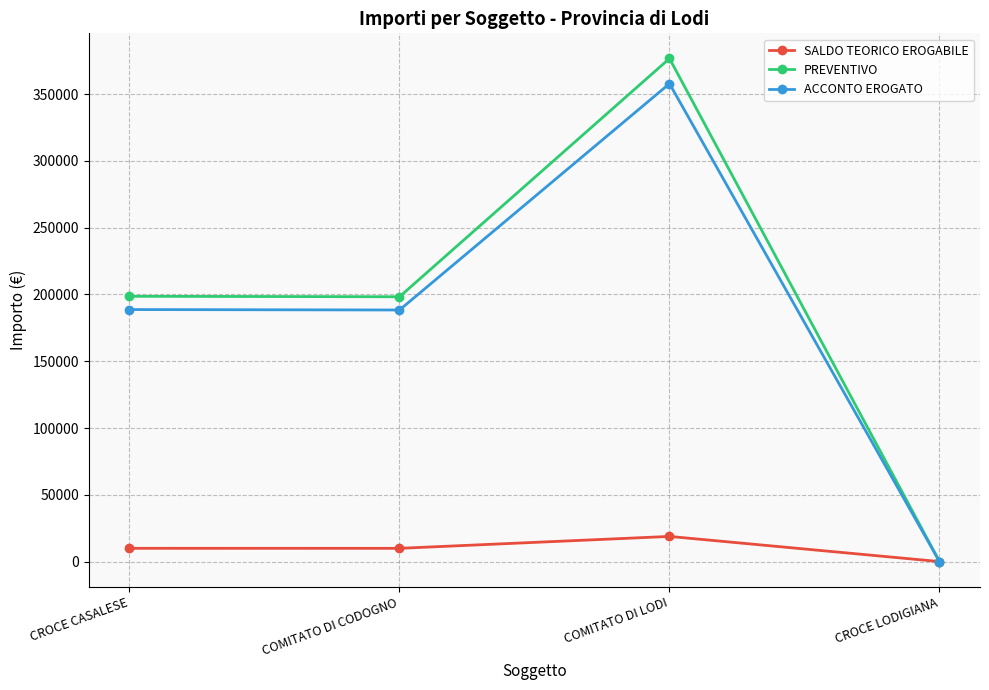

What is the difference between the maximum and minimum values in the ACCONTO EROGATO series?

357841.9